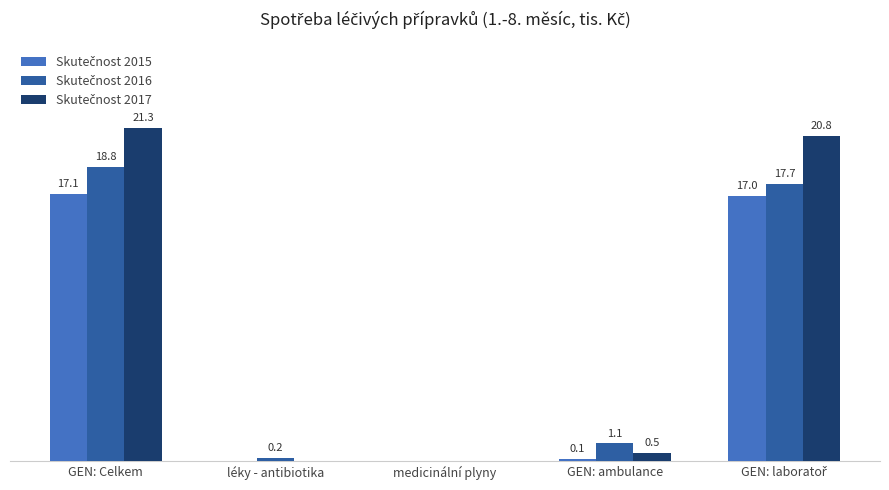

At which category is the sum across all series the highest?

GEN: Celkem